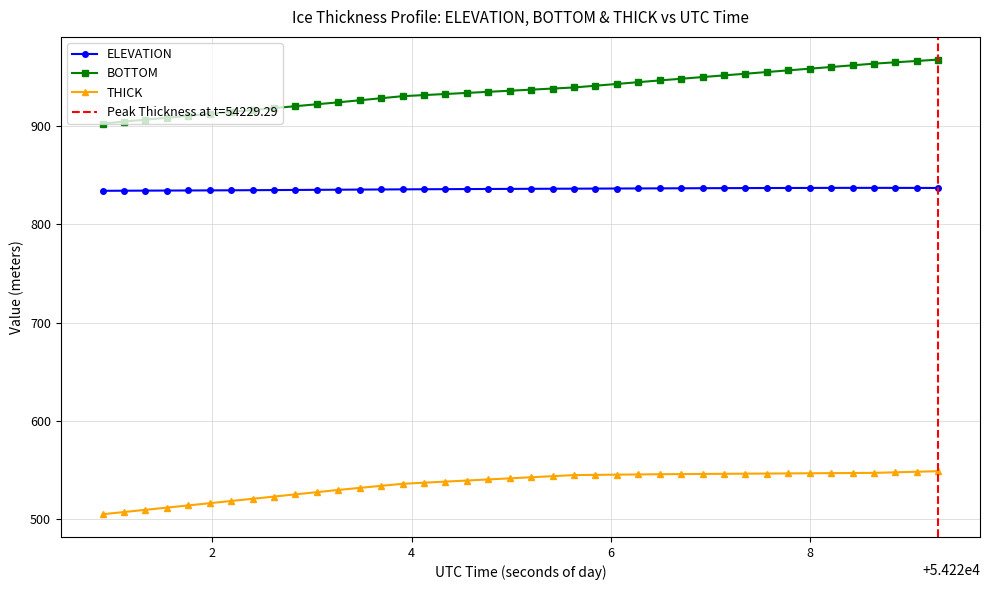

What is the value of the ELEVATION point at the 28th from the left?

836.7